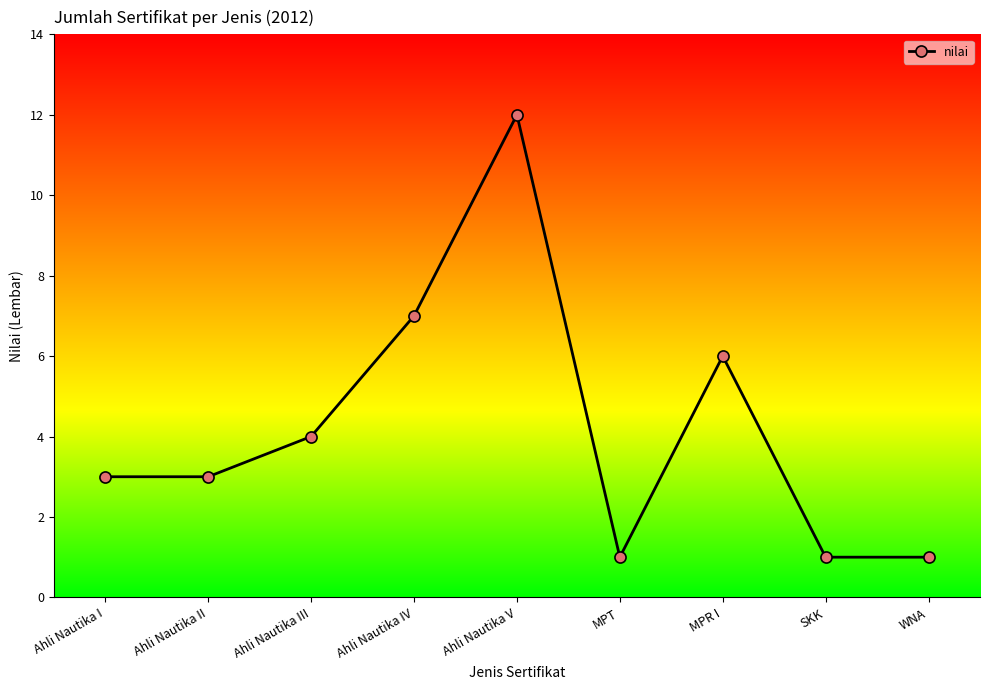

What position from the left is MPR I?

7